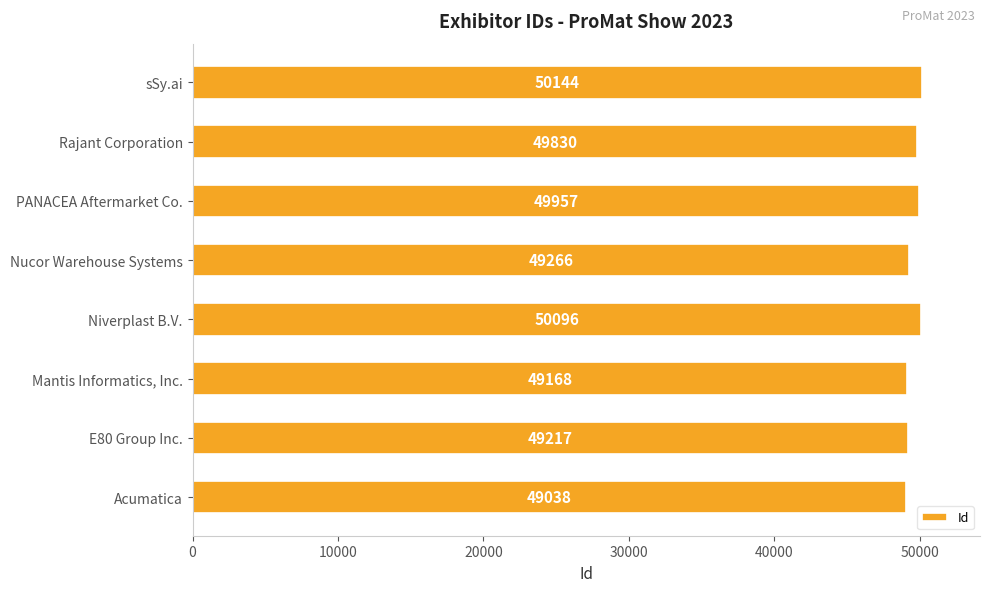

Which category has the highest value across all series?

sSy.ai